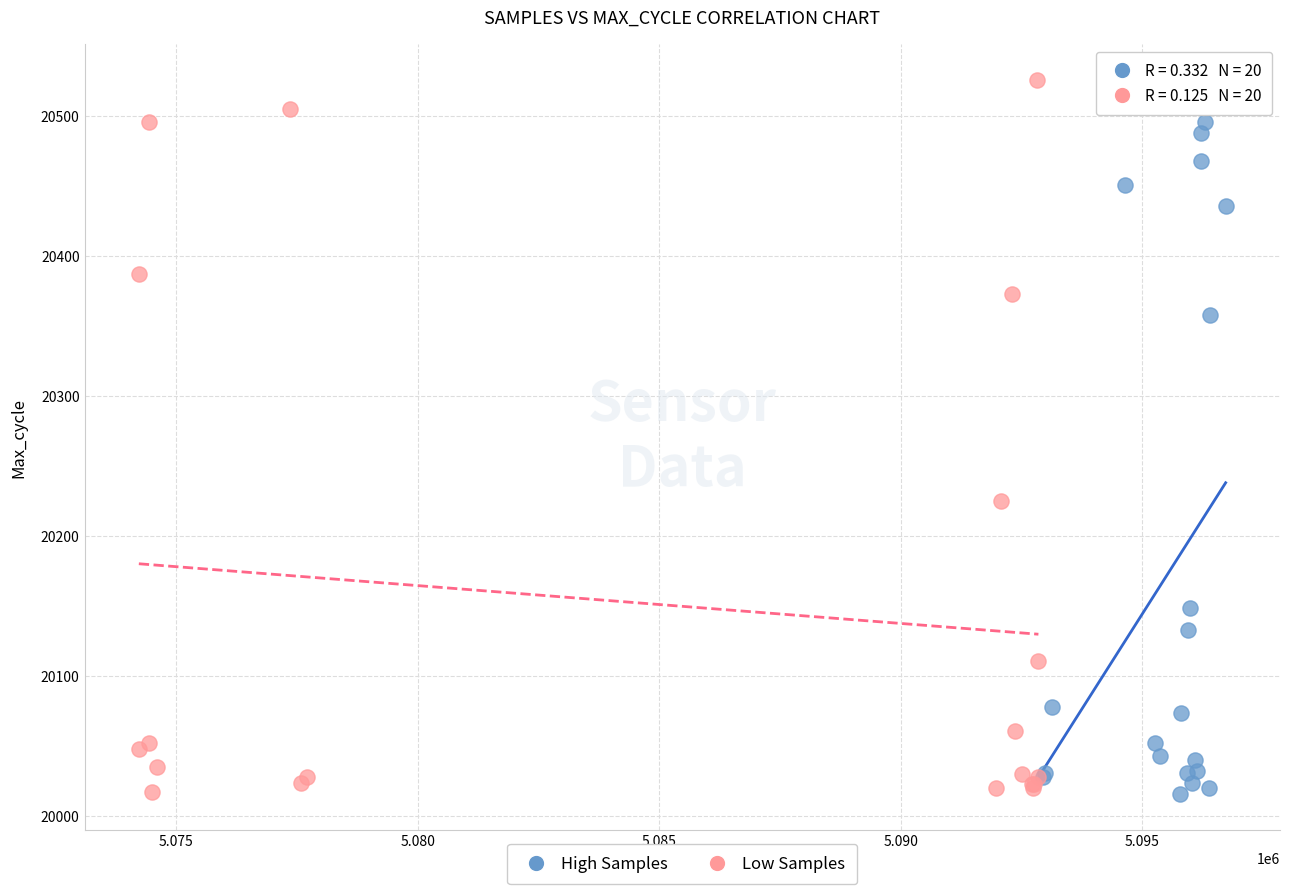

Which series has the widest spread of Y values?

Low Samples